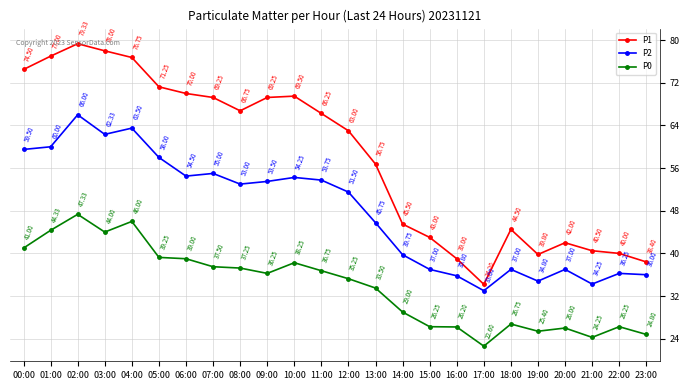

At 06:00, list the series in order from smallest to largest.

P0, P2, P1